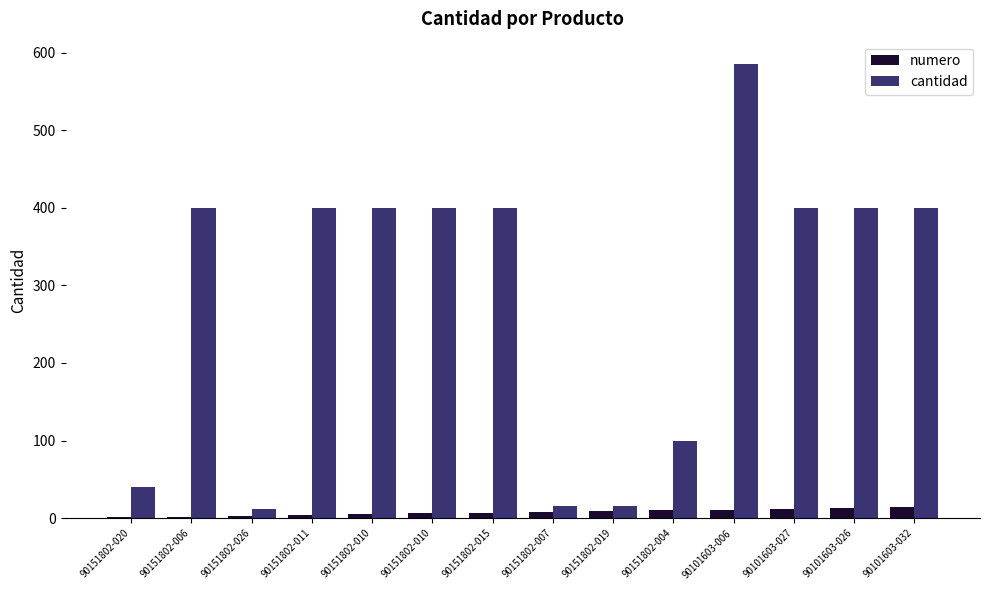

What is the difference between the maximum and minimum values in the numero series?

13